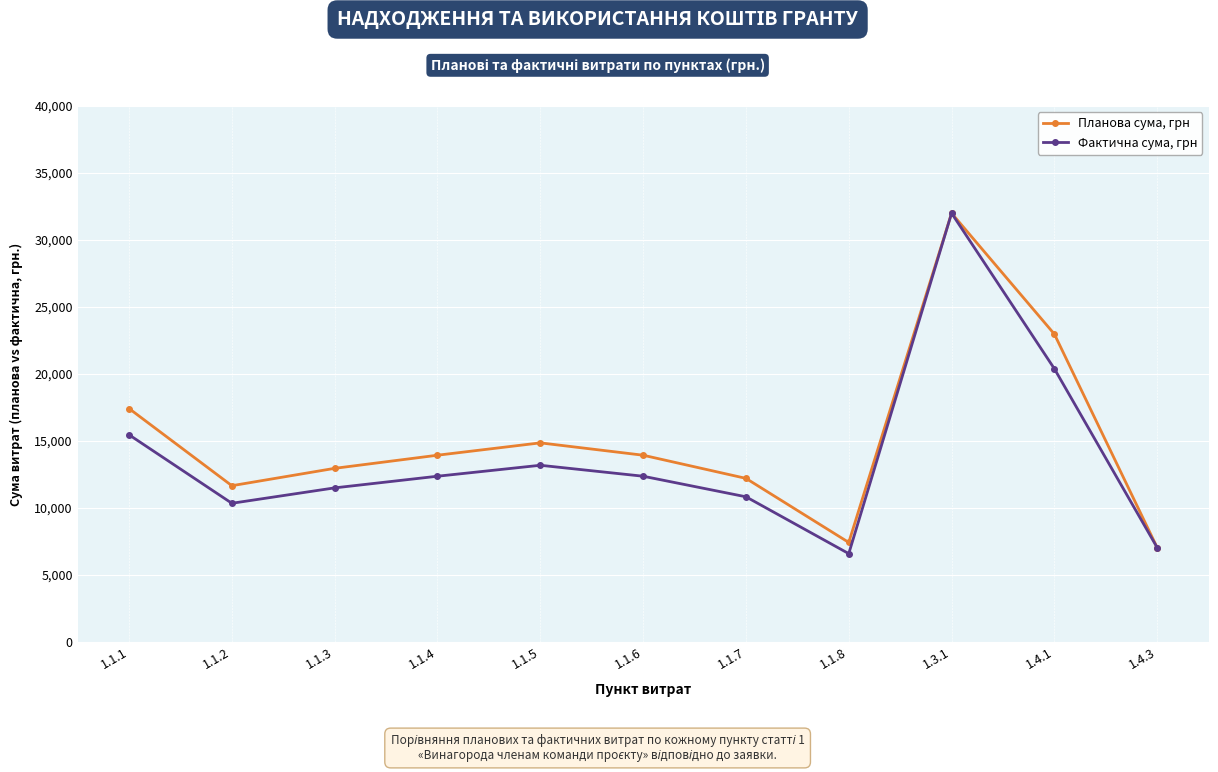

Which series has the largest range (max minus min)?

Фактична сума, грн